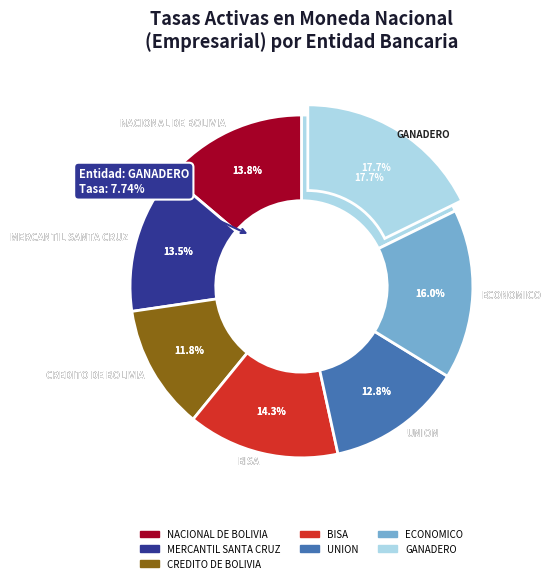

To the nearest percent, what is the combined percentage of CREDITO DE BOLIVIA and PRODEM?

12%